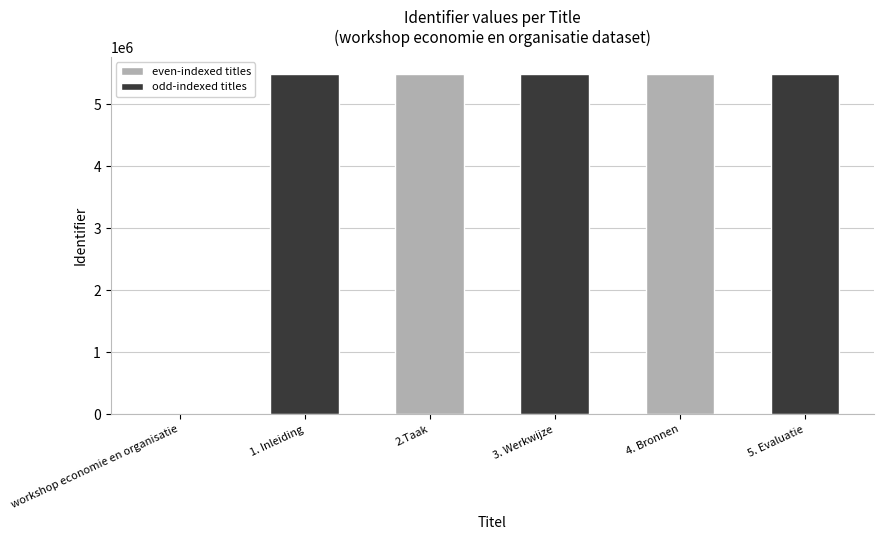

What is the sum of all values?

27450911